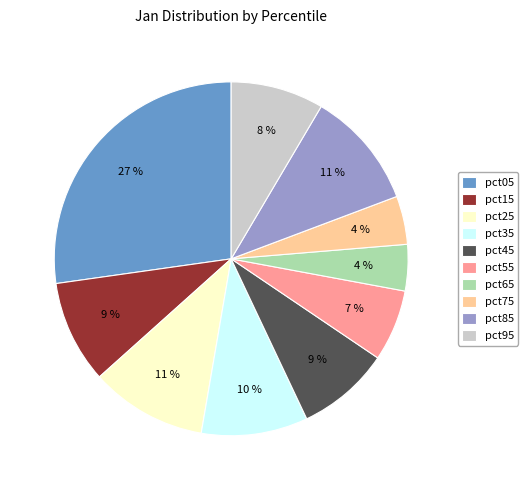

To the nearest percent, what is the average slice percentage?

10%